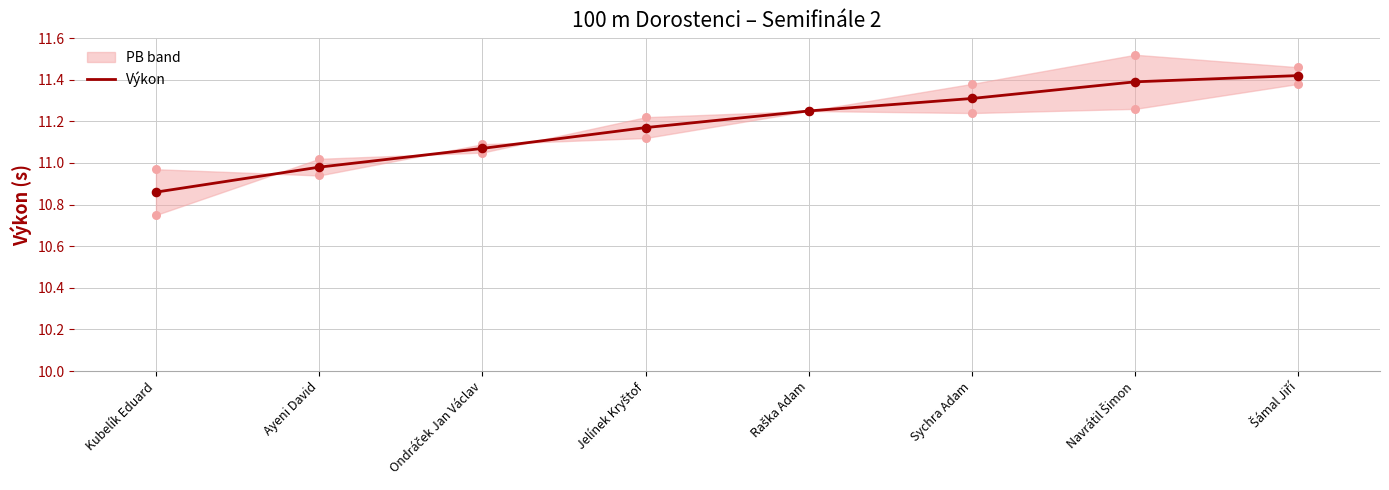

Approximately how many times larger is the value at Šámal Jiří compared to Raška Adam?

1.0